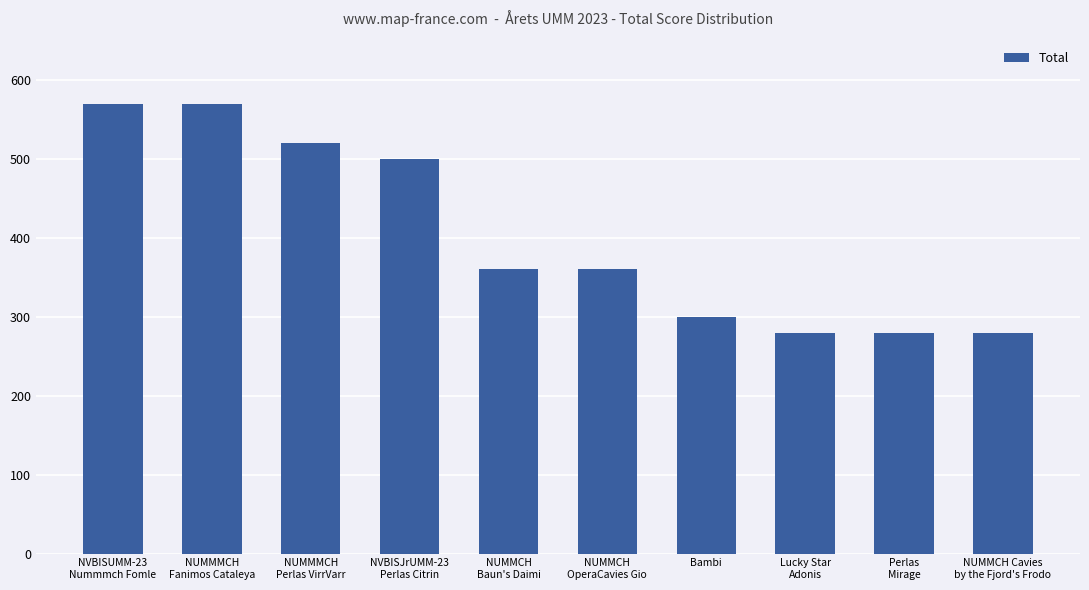

What is the label of the 7th bar from the left?

Bambi